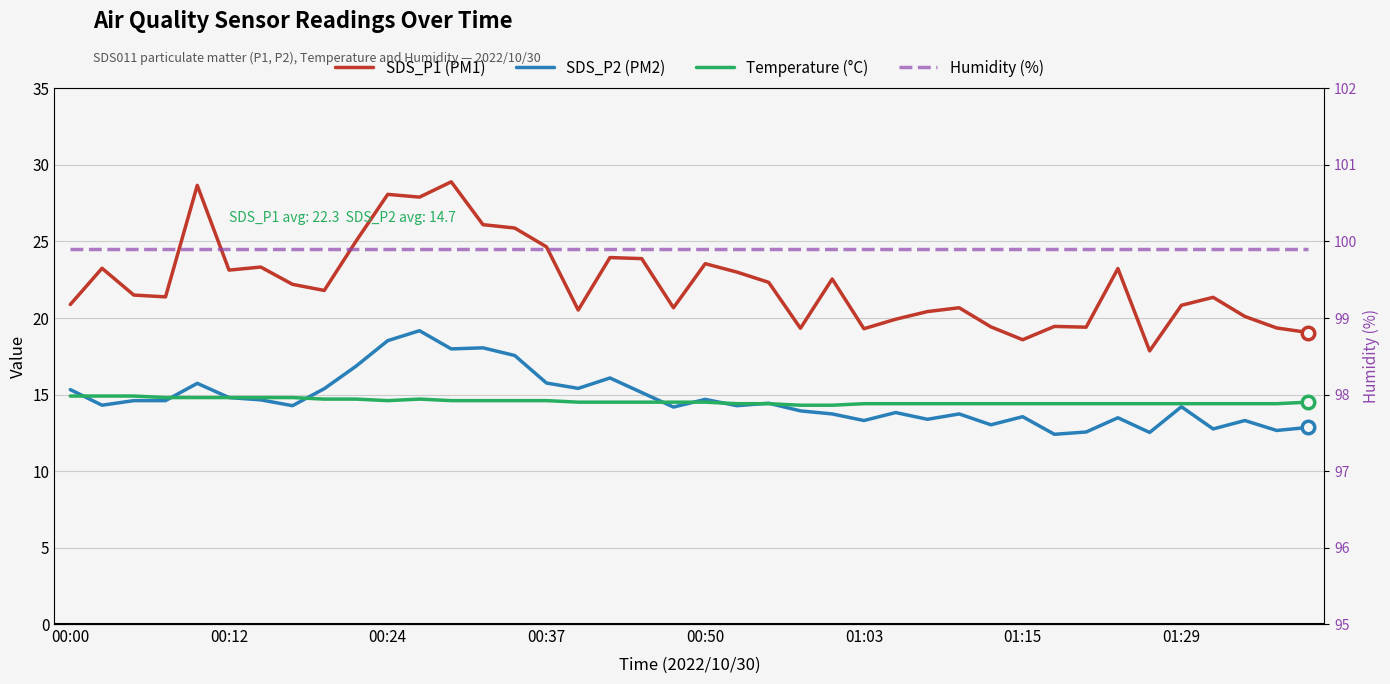

At which category is the sum across all series the highest?

11